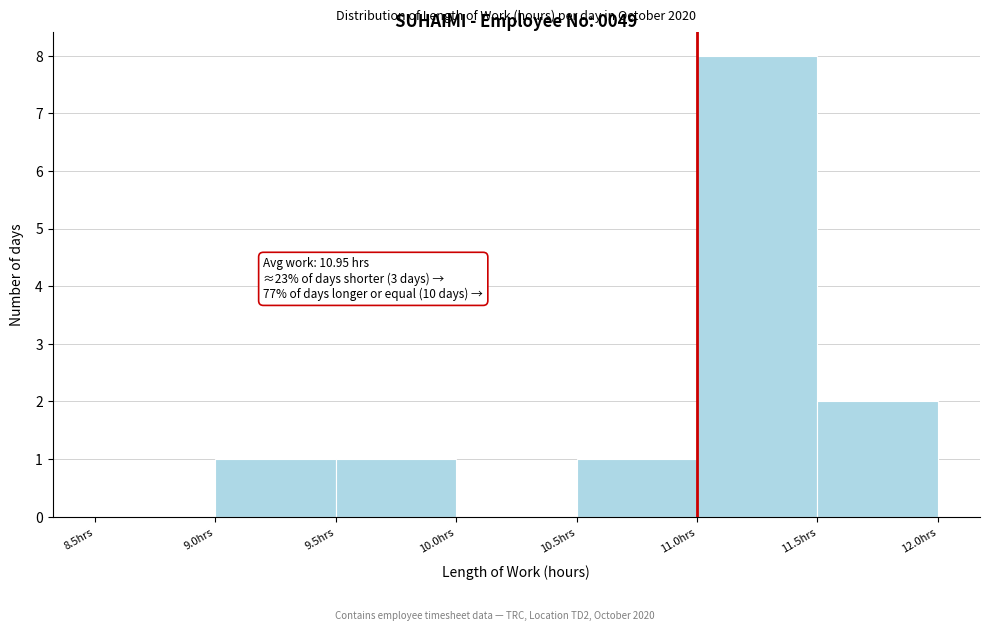

Which range on the x-axis has the tallest bar?

11.0 to 11.5